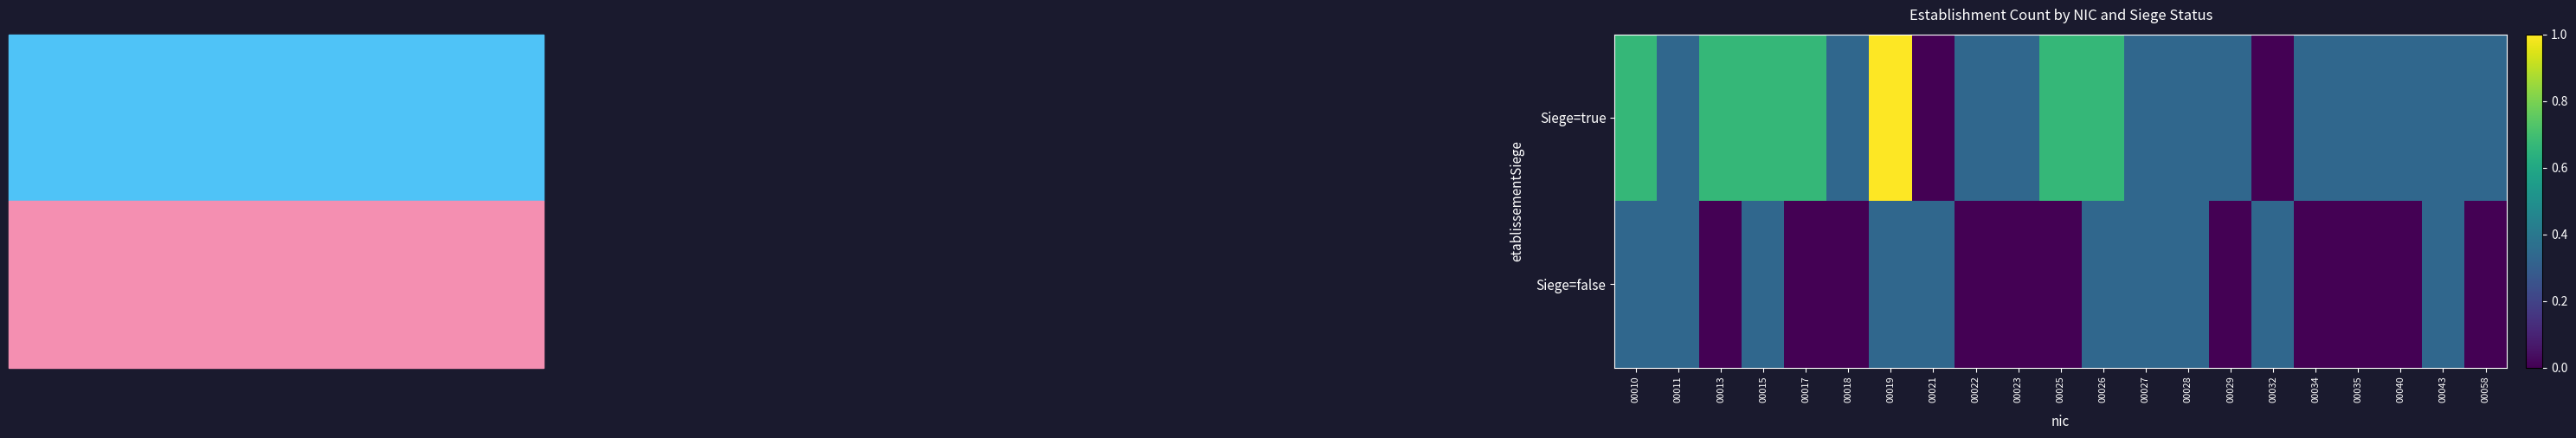

At which category does the chart reach its peak across all series?

00019